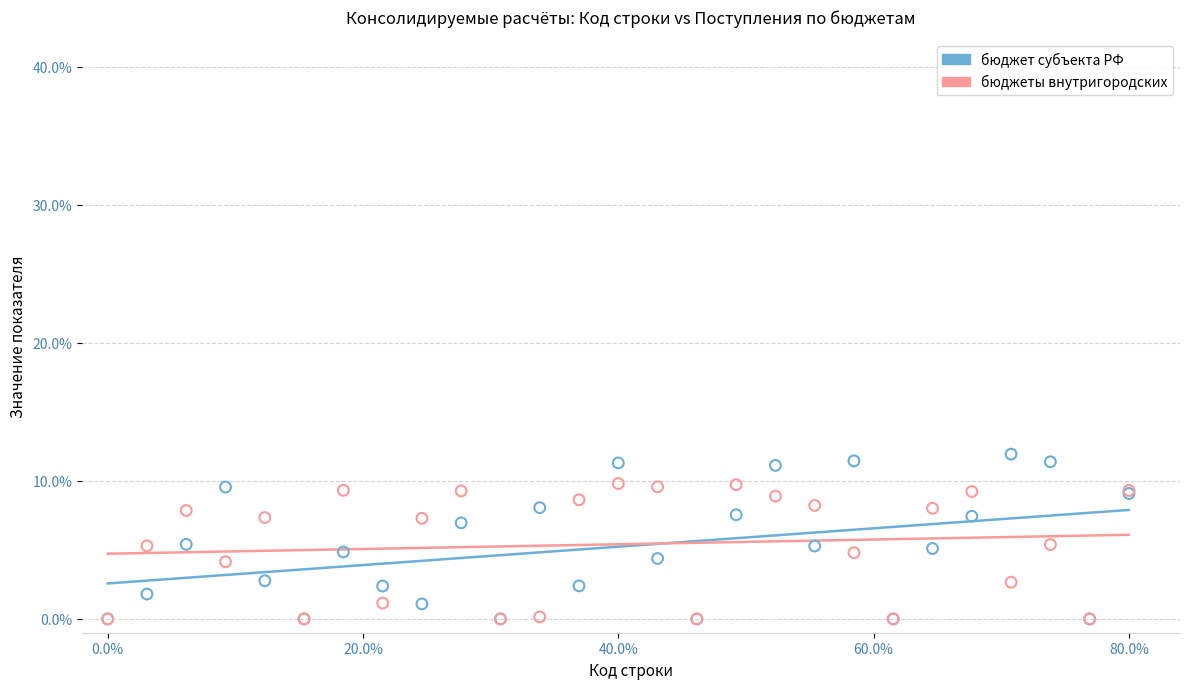

What are all the series names shown in the legend?

бюджет субъекта РФ, бюджеты внутригородских